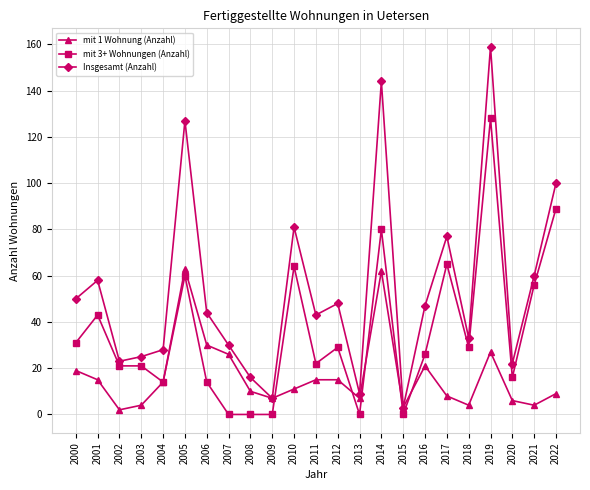

How many lines are shown in the chart?

3